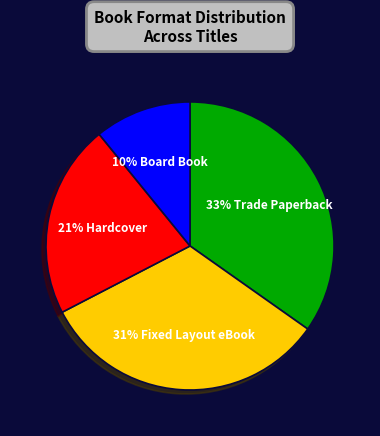

How much of the chart is everything except Board Book?

89.1%